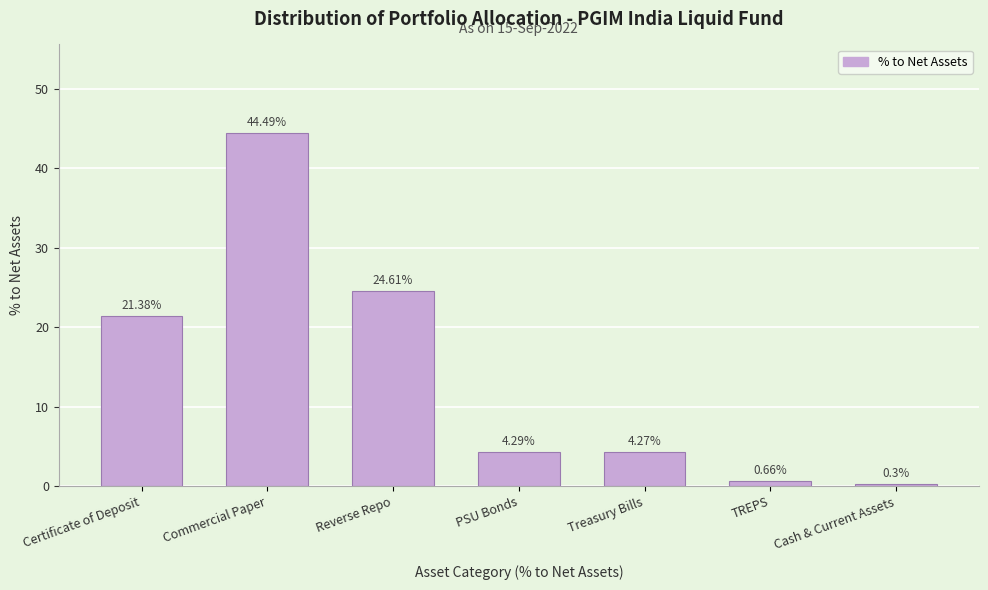

List the labels in order of value, smallest first.

Cash & Current Assets, TREPS, Treasury Bills, PSU Bonds, Certificate of Deposit, Reverse Repo, Commercial Paper